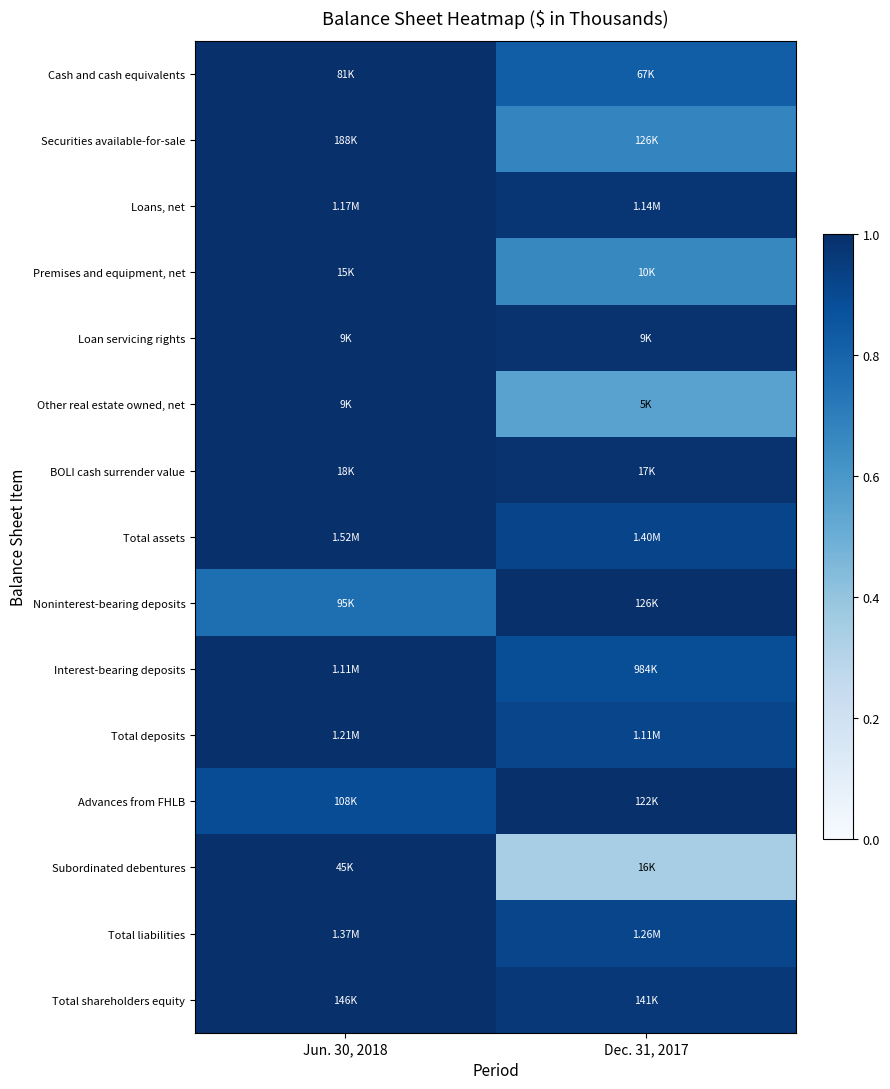

Reading right to left, what are all the values shown in this chart?

Cash and cash equivalents: Dec. 31, 2017=0.8	Jun. 30, 2018=1.0
Securities available-for-sale: Dec. 31, 2017=0.7	Jun. 30, 2018=1.0
Loans, net: Dec. 31, 2017=1.0	Jun. 30, 2018=1.0
Premises and equipment, net: Dec. 31, 2017=0.7	Jun. 30, 2018=1.0
Loan servicing rights: Dec. 31, 2017=1.0	Jun. 30, 2018=1.0
Other real estate owned, net: Dec. 31, 2017=0.6	Jun. 30, 2018=1.0
BOLI cash surrender value: Dec. 31, 2017=1.0	Jun. 30, 2018=1.0
Total assets: Dec. 31, 2017=0.9	Jun. 30, 2018=1.0
Noninterest-bearing deposits: Dec. 31, 2017=1.0	Jun. 30, 2018=0.8
Interest-bearing deposits: Dec. 31, 2017=0.9	Jun. 30, 2018=1.0
Total deposits: Dec. 31, 2017=0.9	Jun. 30, 2018=1.0
Advances from FHLB: Dec. 31, 2017=1.0	Jun. 30, 2018=0.9
Subordinated debentures: Dec. 31, 2017=0.3	Jun. 30, 2018=1.0
Total liabilities: Dec. 31, 2017=0.9	Jun. 30, 2018=1.0
Total shareholders equity: Dec. 31, 2017=1.0	Jun. 30, 2018=1.0